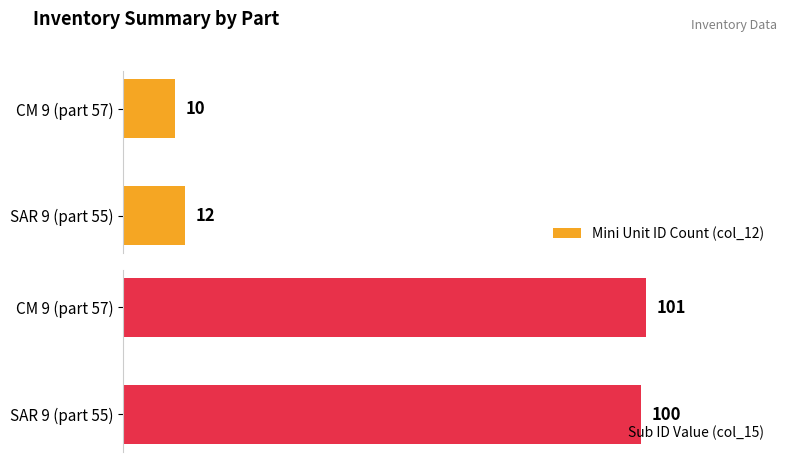

What is the minimum value for Mini Unit ID Count (col_12)?

10